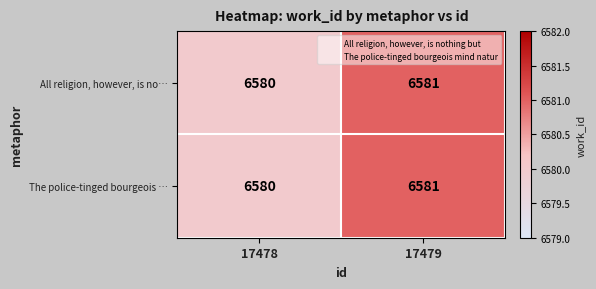

Which category has the highest value in the All religion, however, is no… series?

17479